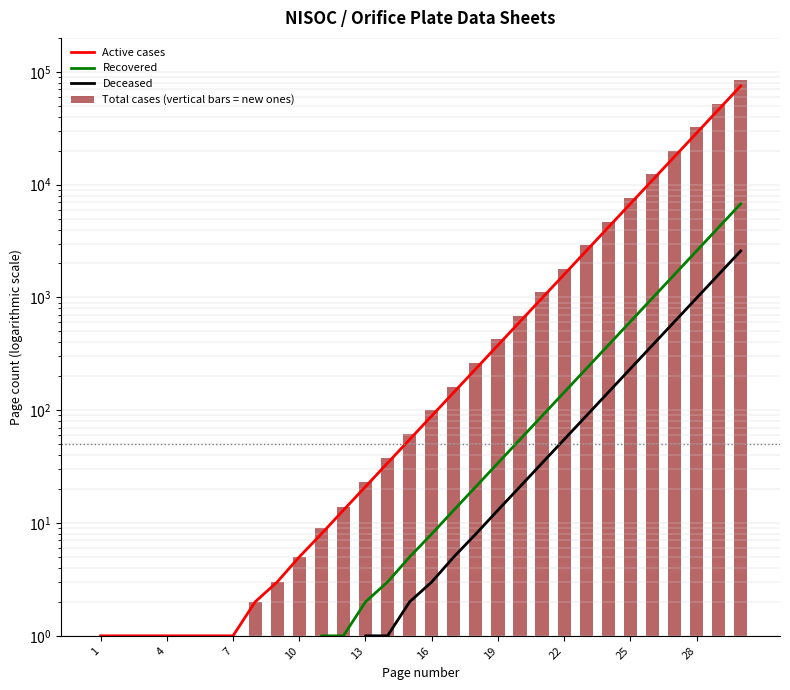

What is the difference between the second highest and second lowest values in the Total cases (vertical bars = new ones) series?

52145